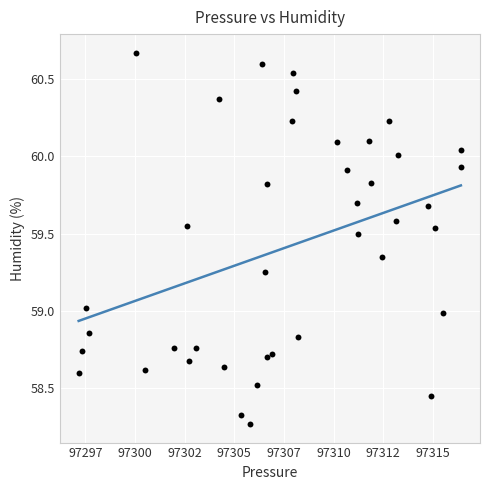

What is the range of X values (max minus min)?

19.2